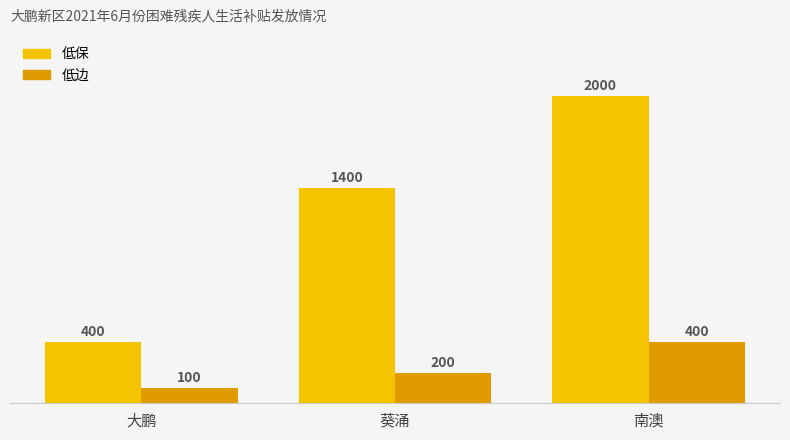

Read the 低边 value at 大鹏, to the nearest 5.

100